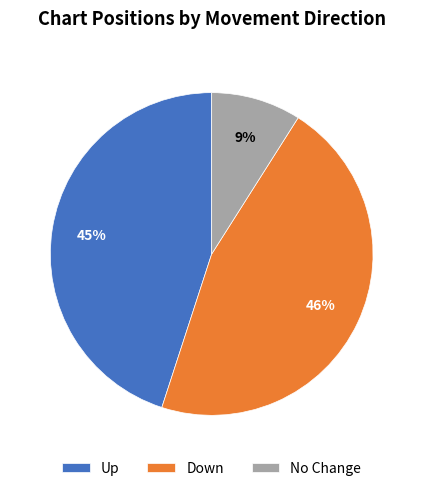

To the nearest percent, what is the difference between the largest and smallest slice percentages?

37%